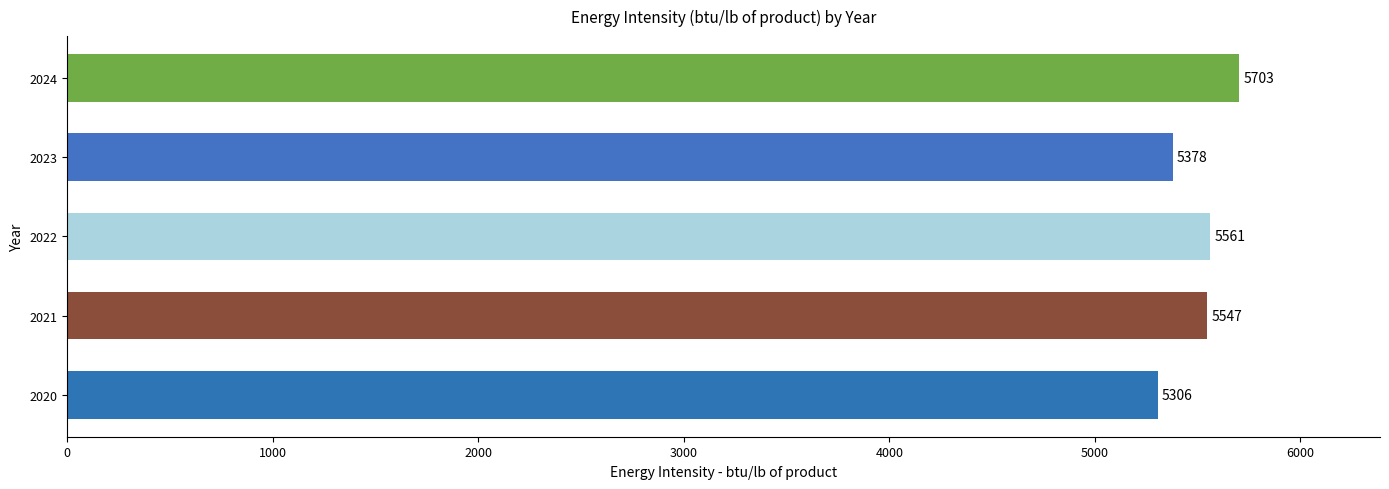

At which category does the chart reach its peak across all series?

2024